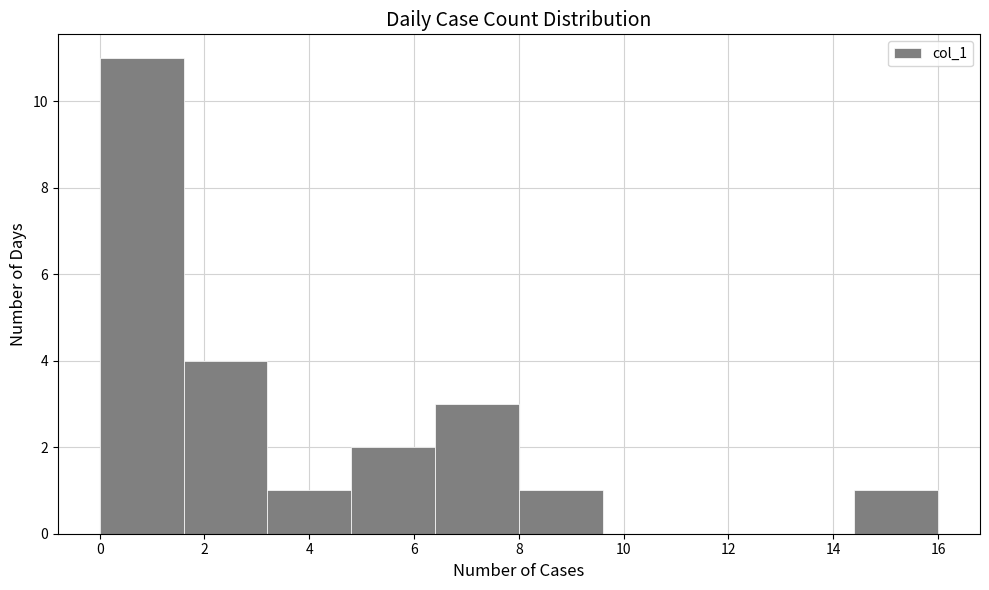

How tall is the bar that spans 4.8 to 6.4 on the x-axis? The values are not printed on the chart, so give them approximately, as read against the axis.

2